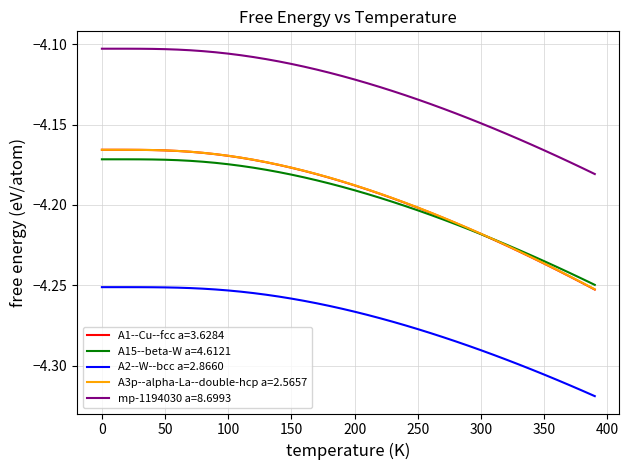

Which series has the widest spread of values?

A1--Cu--fcc a=3.6284